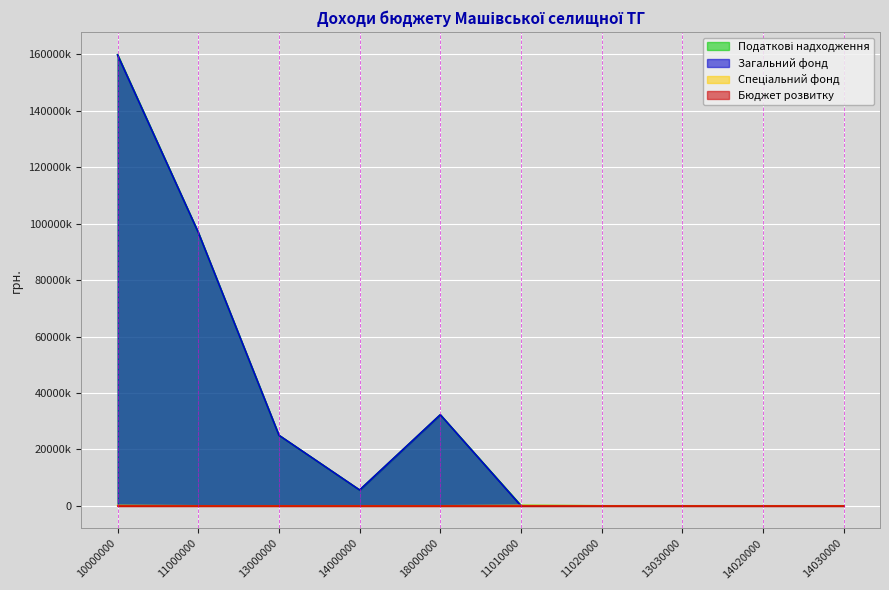

How many interior local peaks does the Податкові надходження series have?

1